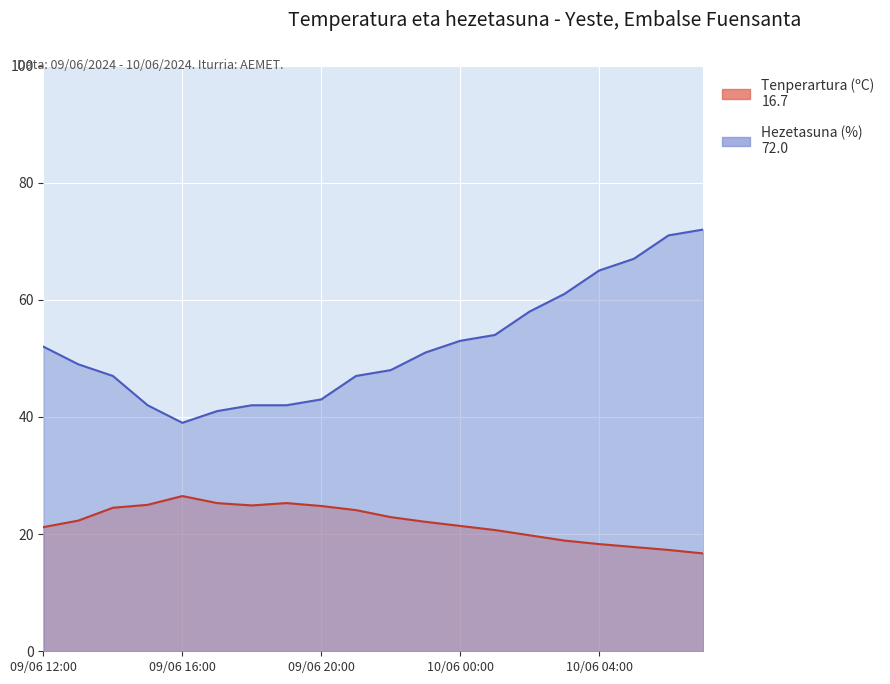

True or false: Tenperartura (ºC) and Hezetasuna (%) intersect in this chart.

False